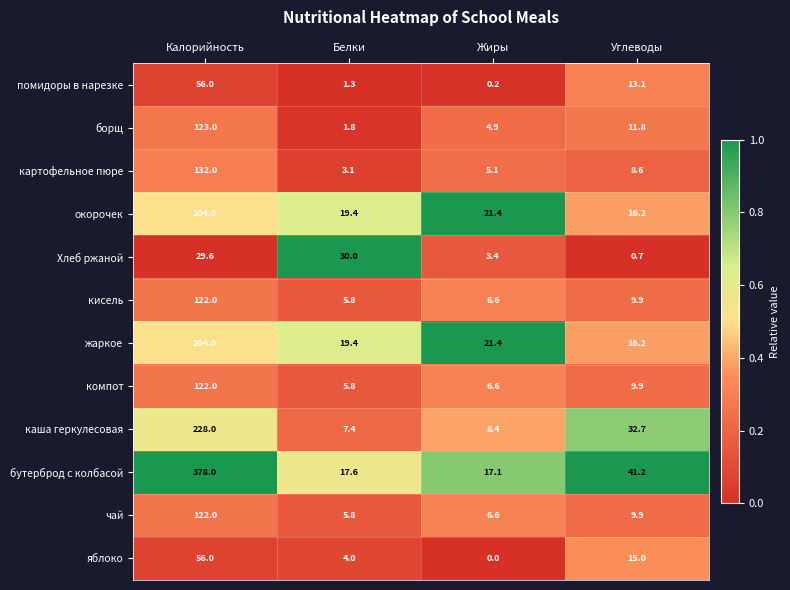

Which series changed the most between Калорийность and Углеводы?

бутерброд с колбасой